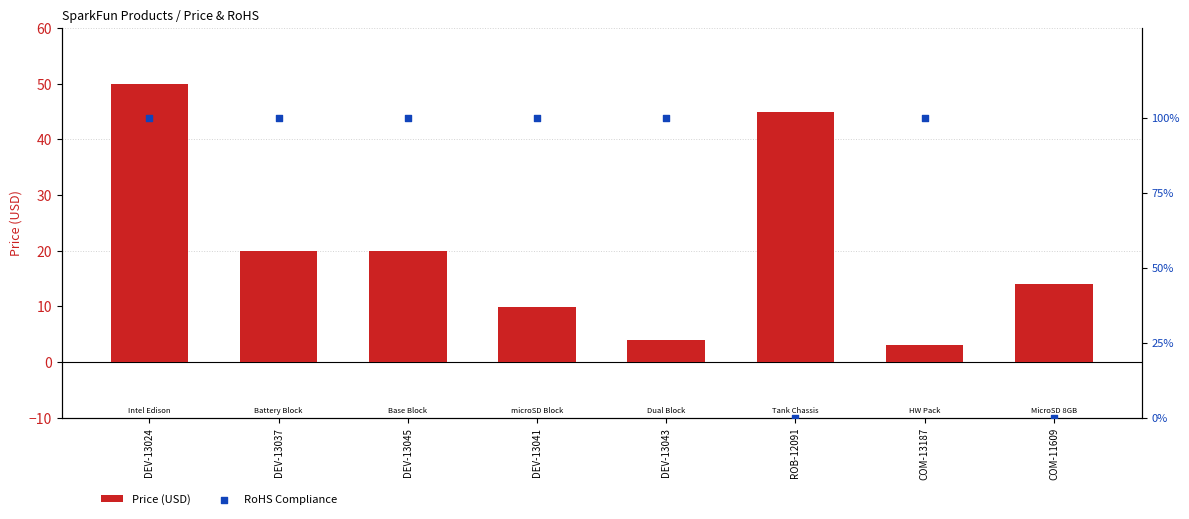

At which category is the sum across all series the highest?

DEV-13024